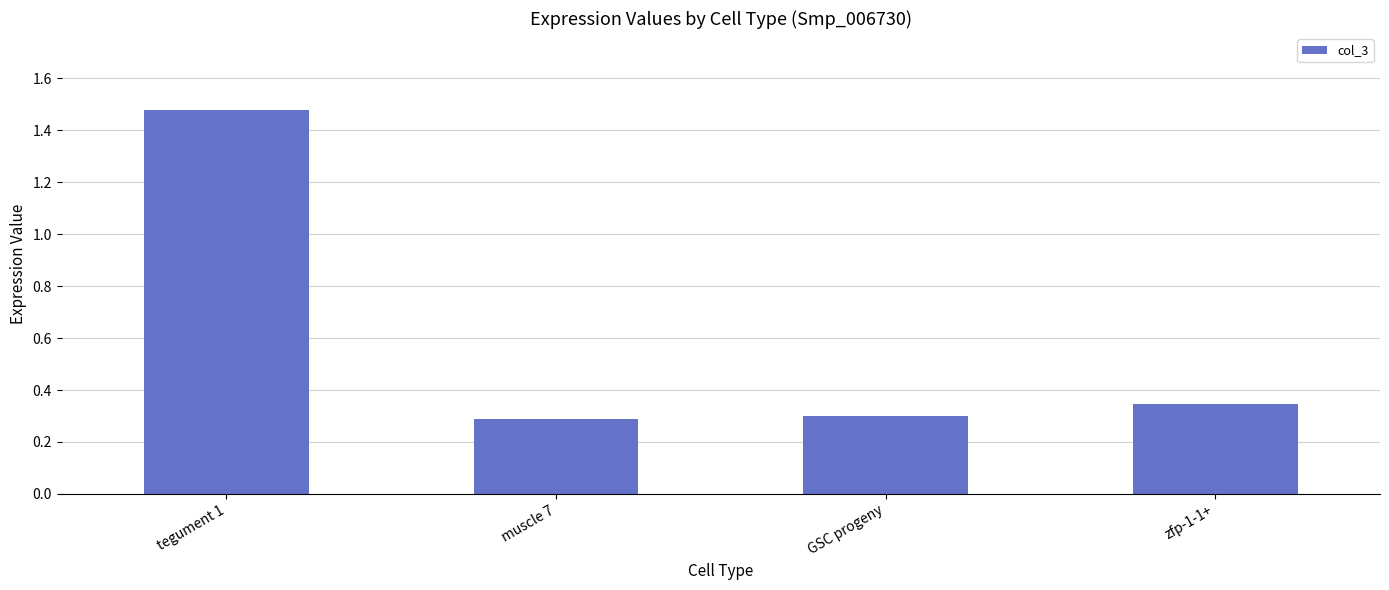

What is the difference between the maximum and minimum values?

1.2